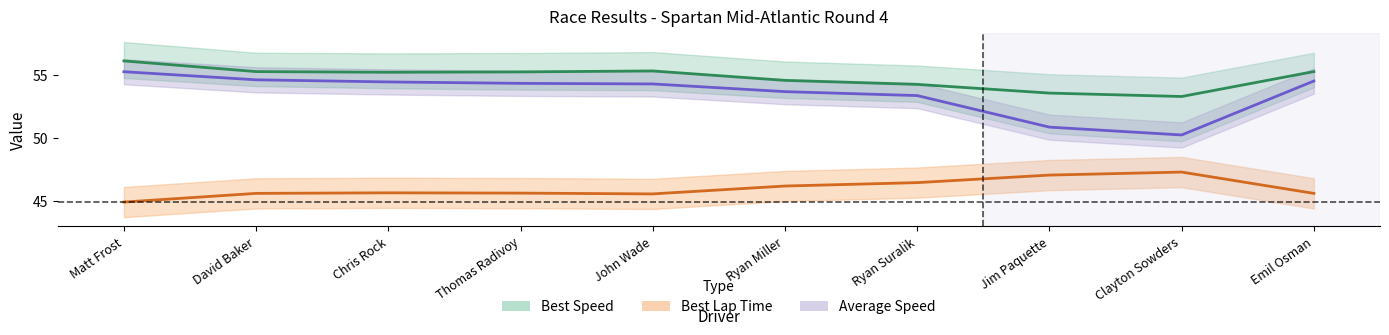

Is it true that Best Speed equals 20.6 at Jim Paquette?

False